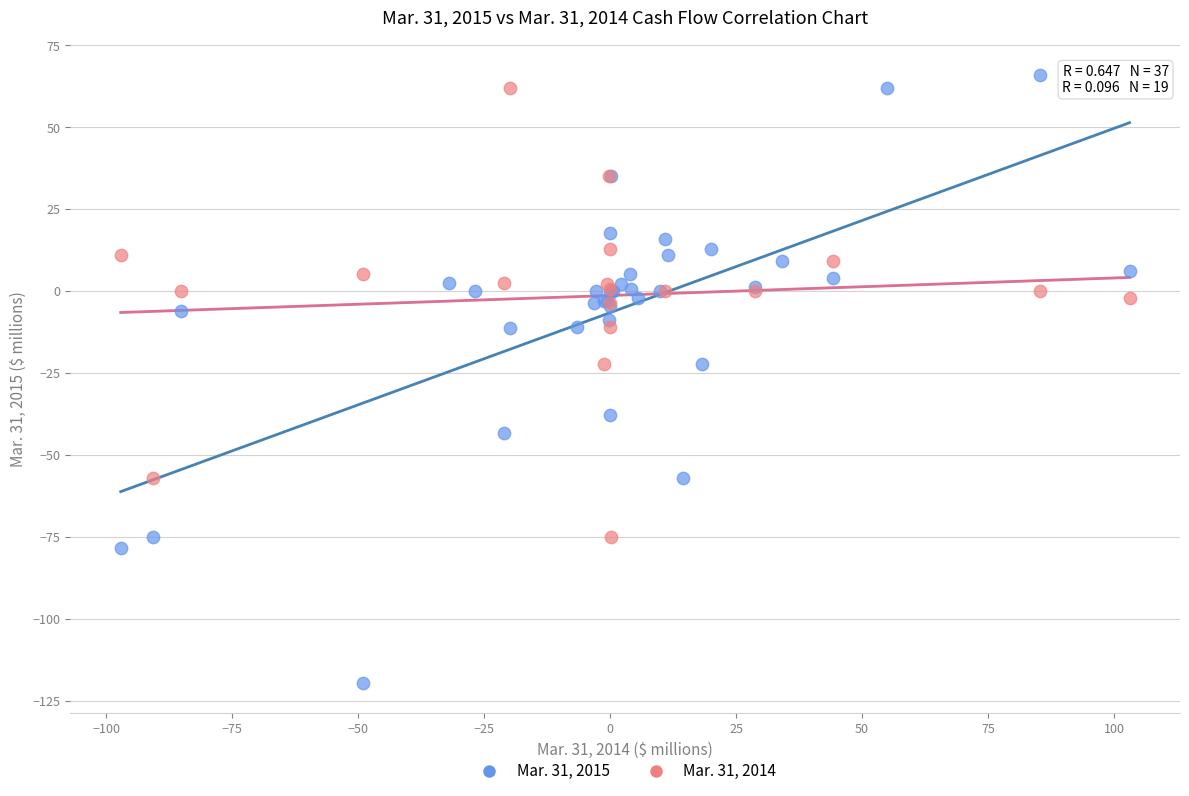

Which series reaches the minimum Y coordinate?

Mar. 31, 2015